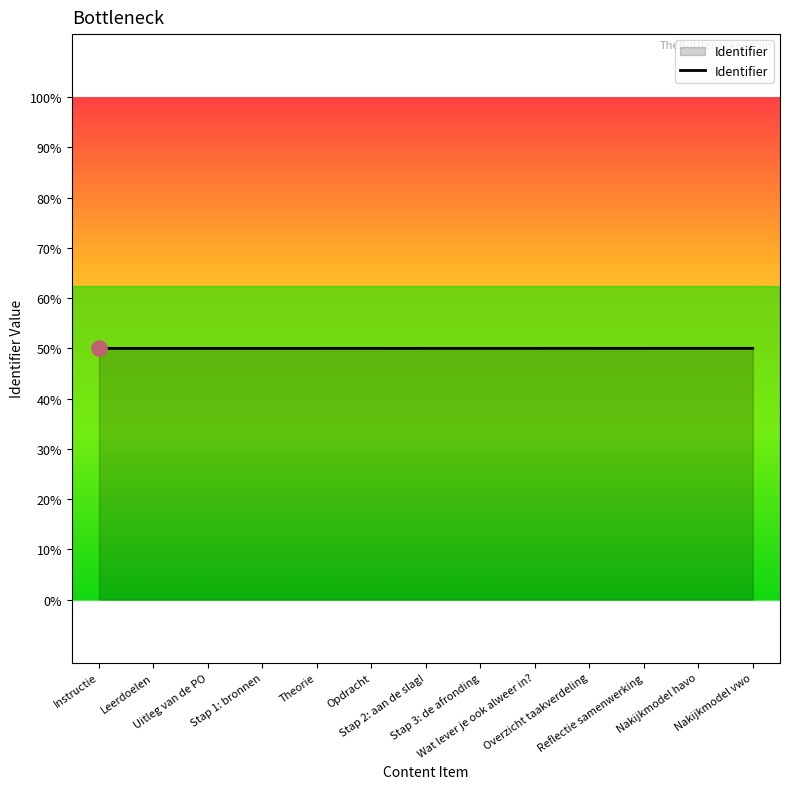

What is the ratio of the value at Stap 1: bronnen to the value at Instructie?

1.0